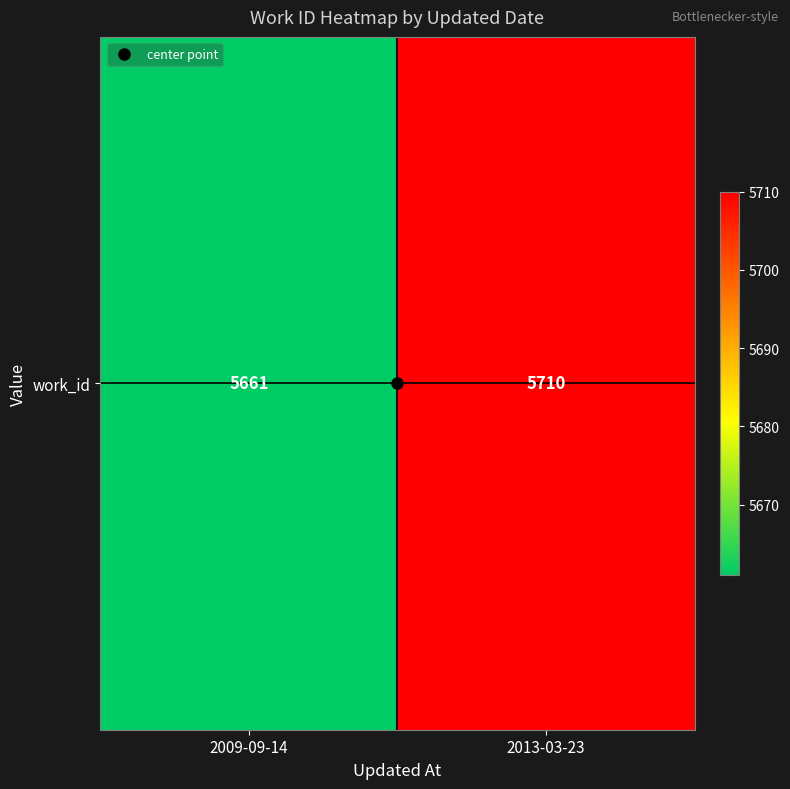

Reading left to right, extract all data points from this chart.

5661	5710